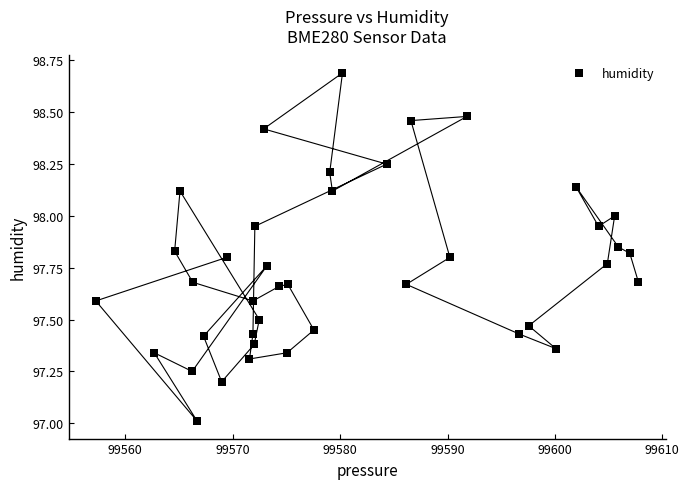

What is the range of Y values (max minus min)?

1.7